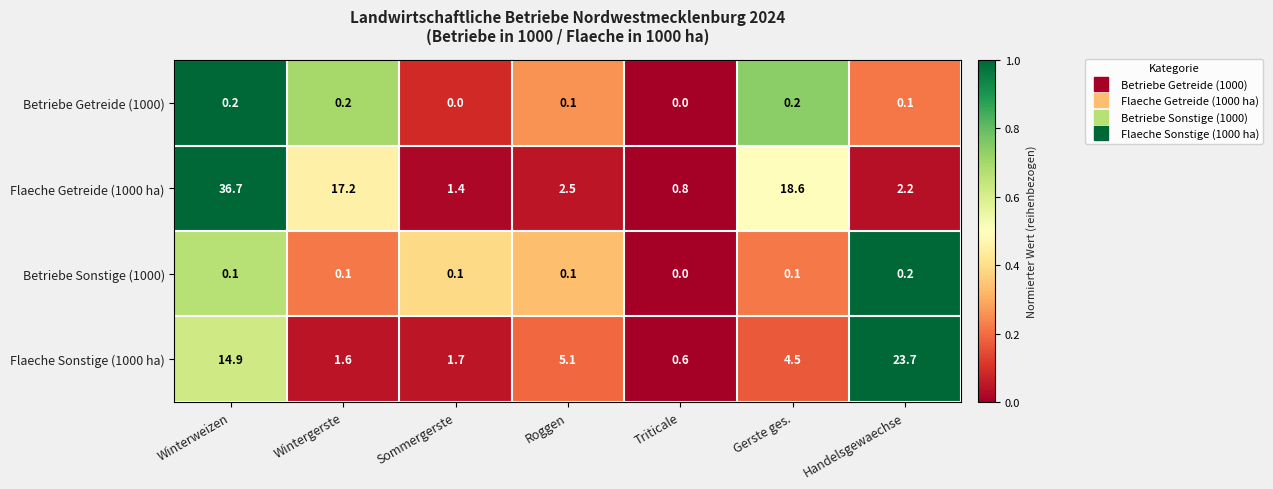

Reading left to right, what are all the values shown in this chart?

Betriebe Getreide (1000): 0.2	0.2	0.0	0.1	0.0	0.2	0.1
Flaeche Getreide (1000 ha): 36.7	17.2	1.4	2.5	0.8	18.6	2.2
Betriebe Sonstige (1000): 0.1	0.1	0.1	0.1	0.0	0.1	0.2
Flaeche Sonstige (1000 ha): 14.9	1.6	1.7	5.1	0.6	4.5	23.7